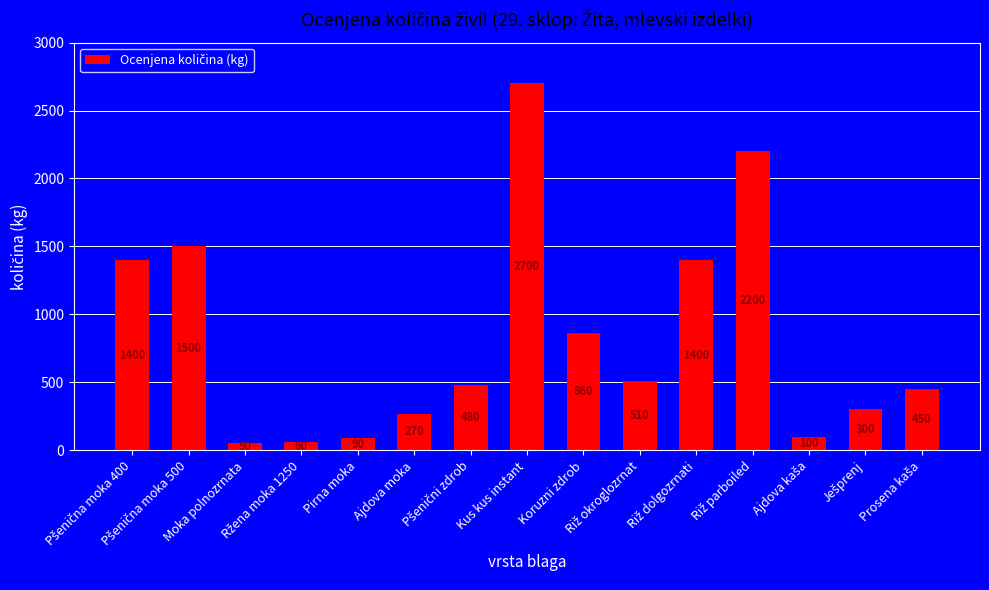

Does the chart contain any negative values?

No